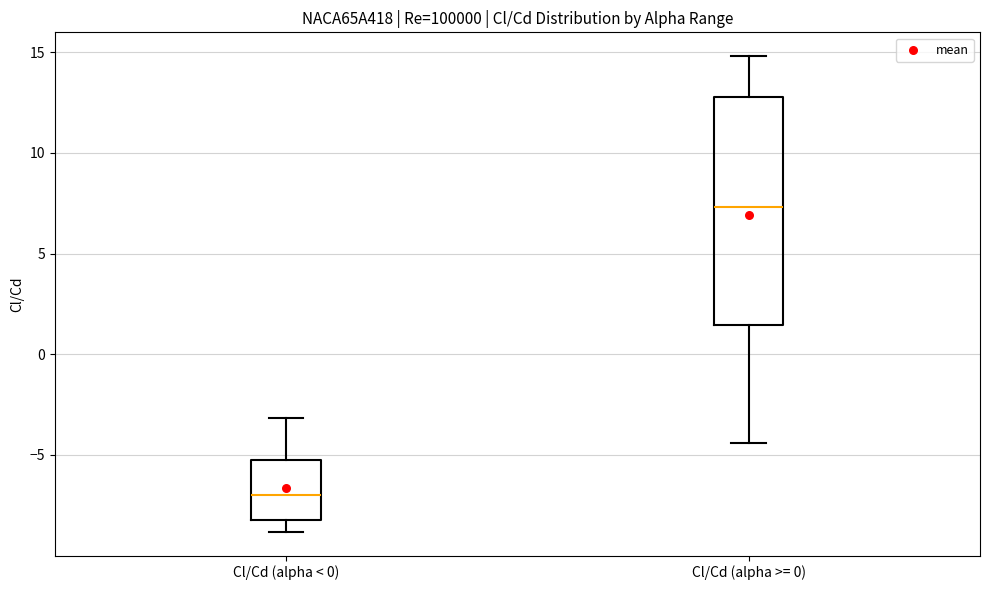

Where does the median line of the box for Cl/Cd (alpha < 0) sit on the y-axis? The values are not printed on the chart, so give them approximately, as read against the axis.

-7.0